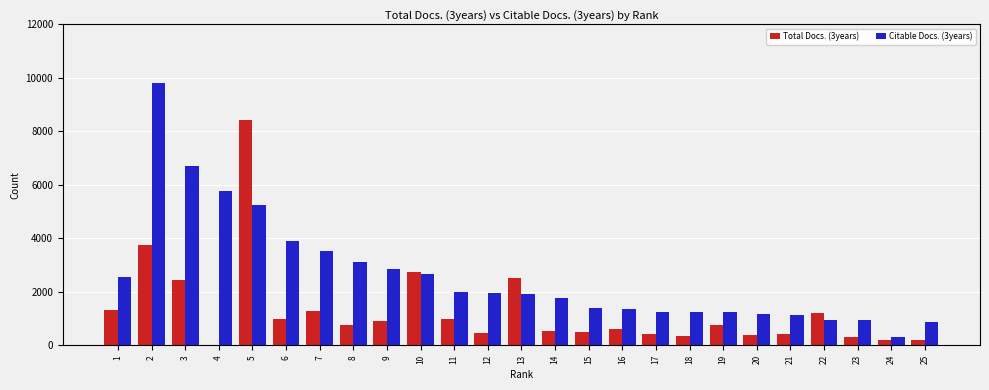

Is it true that Citable Docs. (3years) equals 1933 at 19?

False